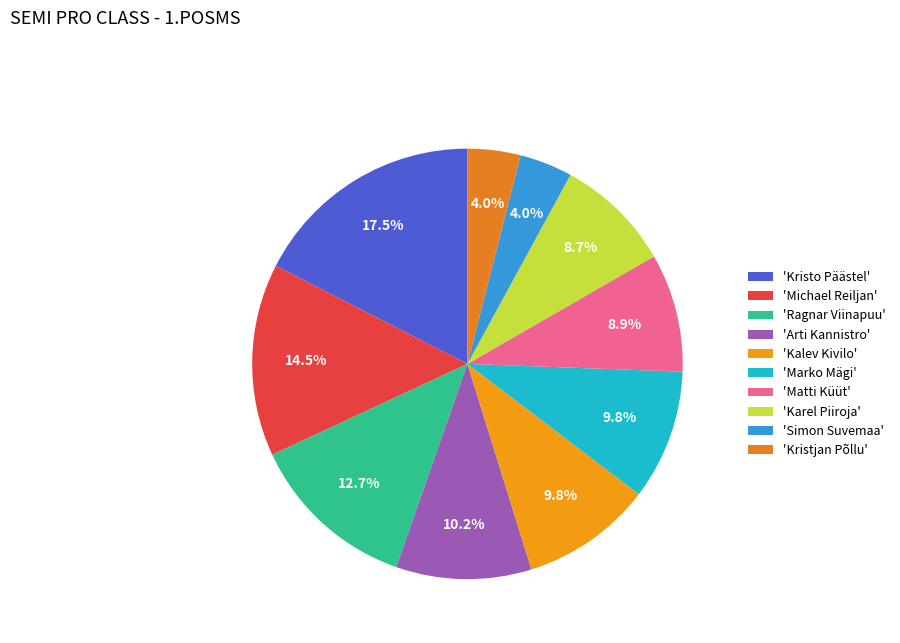

Is there any slice that represents more than half of the pie?

No